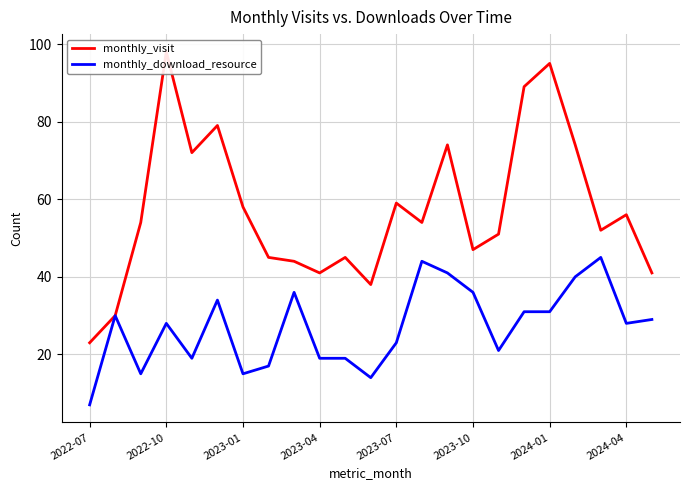

List the series in order of their peak value, lowest first.

monthly_download_resource, monthly_visit